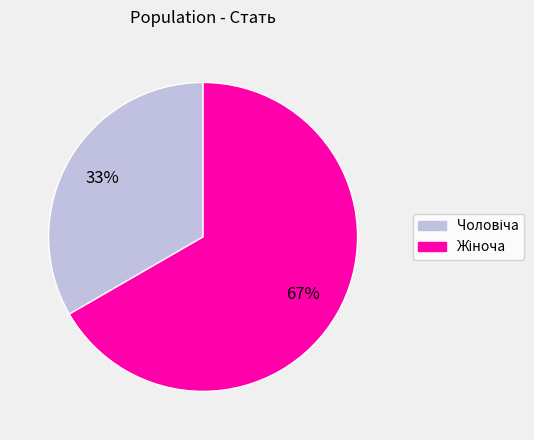

Is there any slice that represents more than half of the pie?

Yes